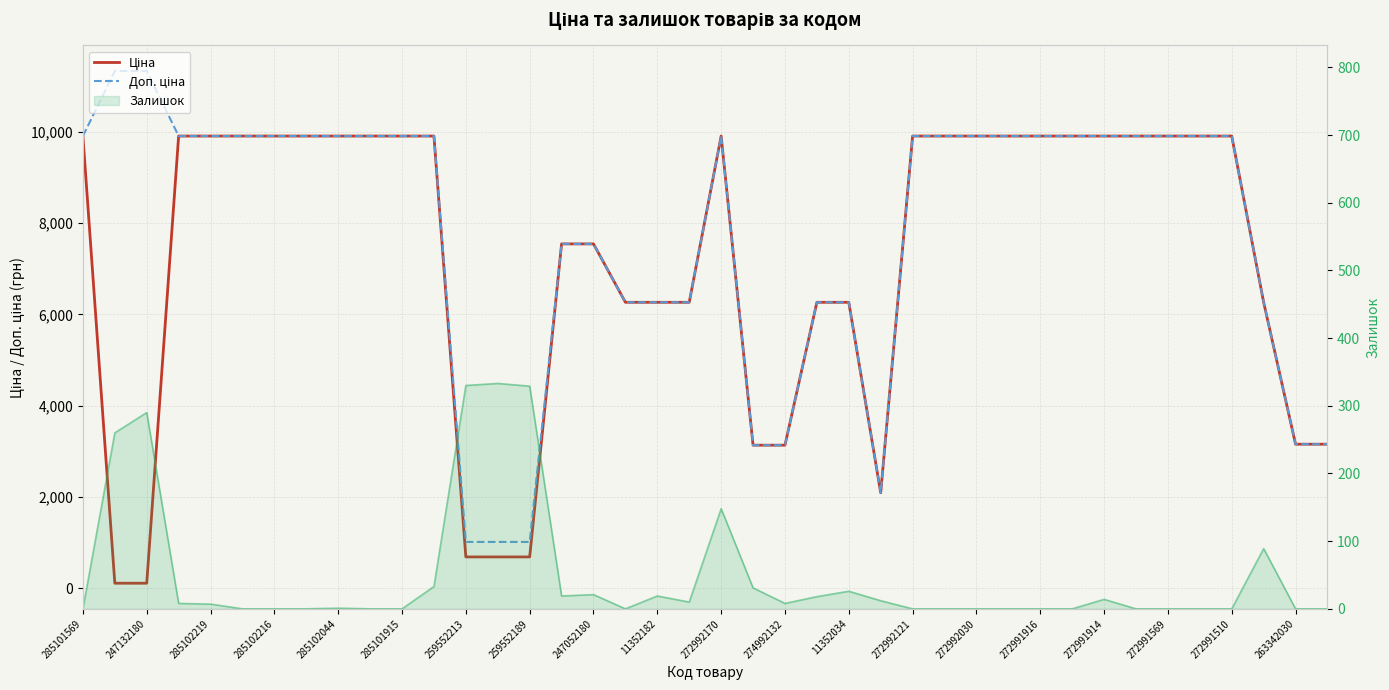

What is the value of the Ціна point at the 32nd from the left?

9908.5